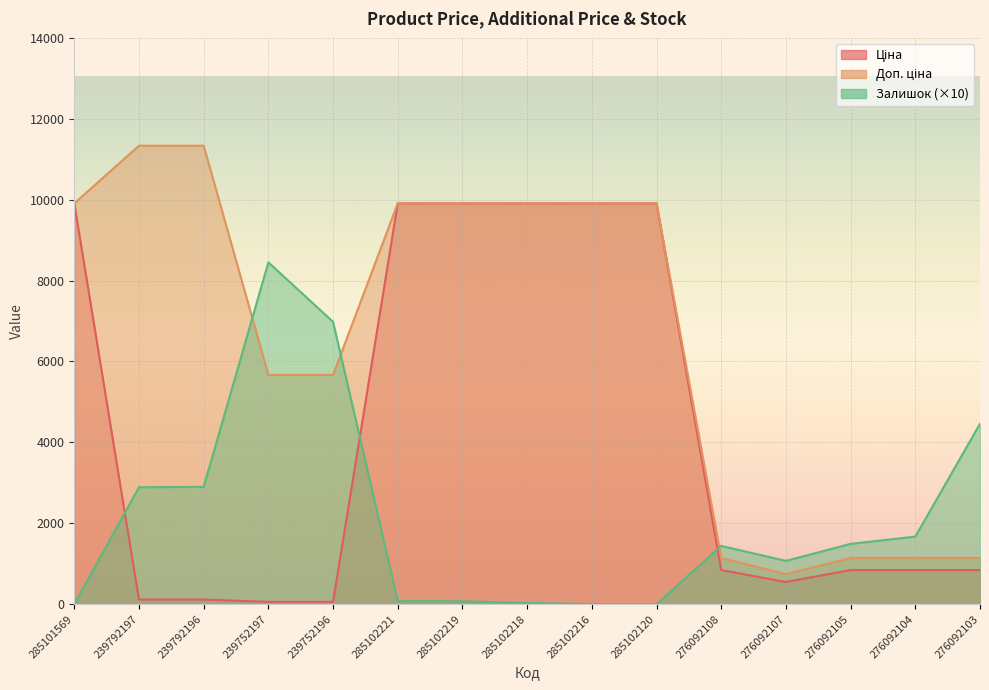

What are all the series names shown in the legend?

Ціна, Доп. ціна, Залишок